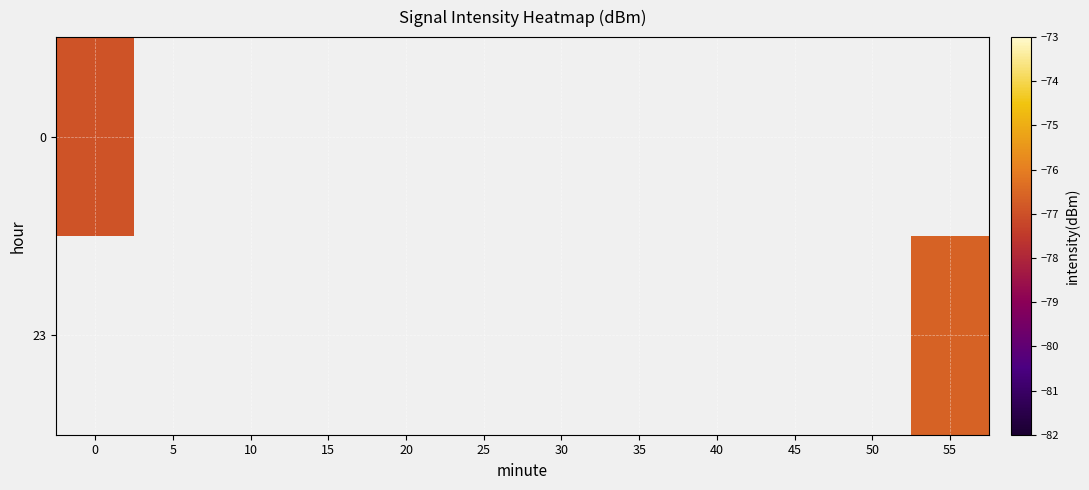

How many distinct data groups are displayed?

2